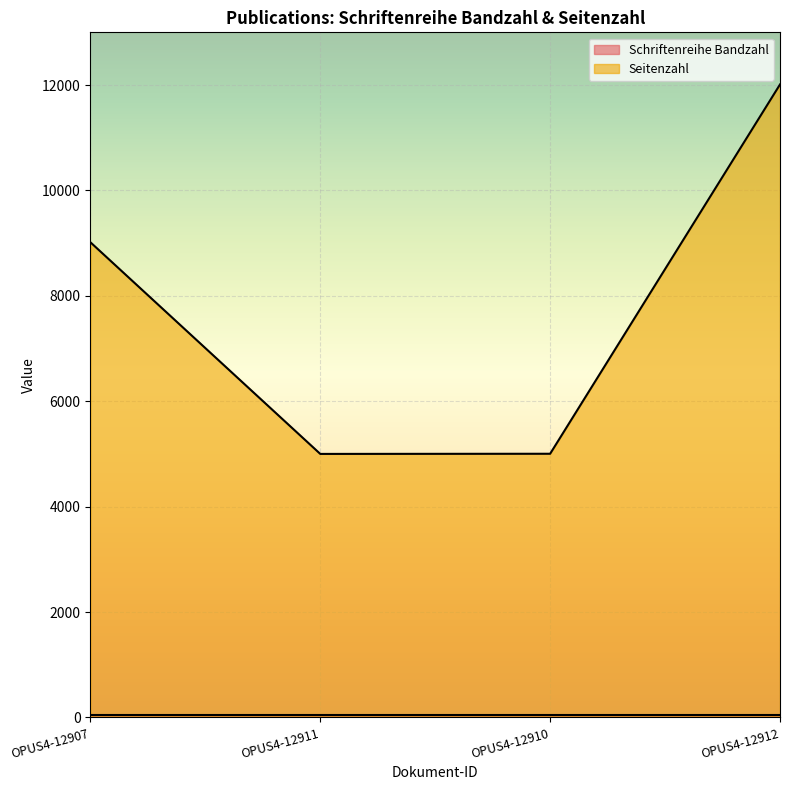

Count the number of data series in this chart.

2